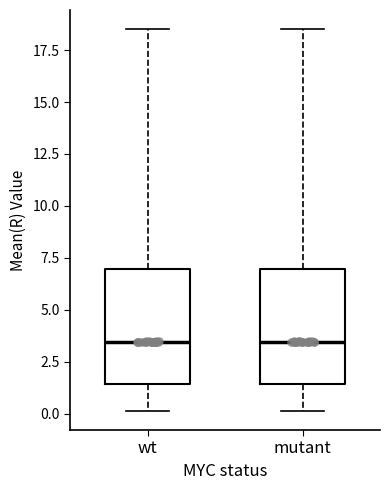

Where does the lower whisker of the box for wt end on the y-axis? The values are not printed on the chart, so give them approximately, as read against the axis.

0.0